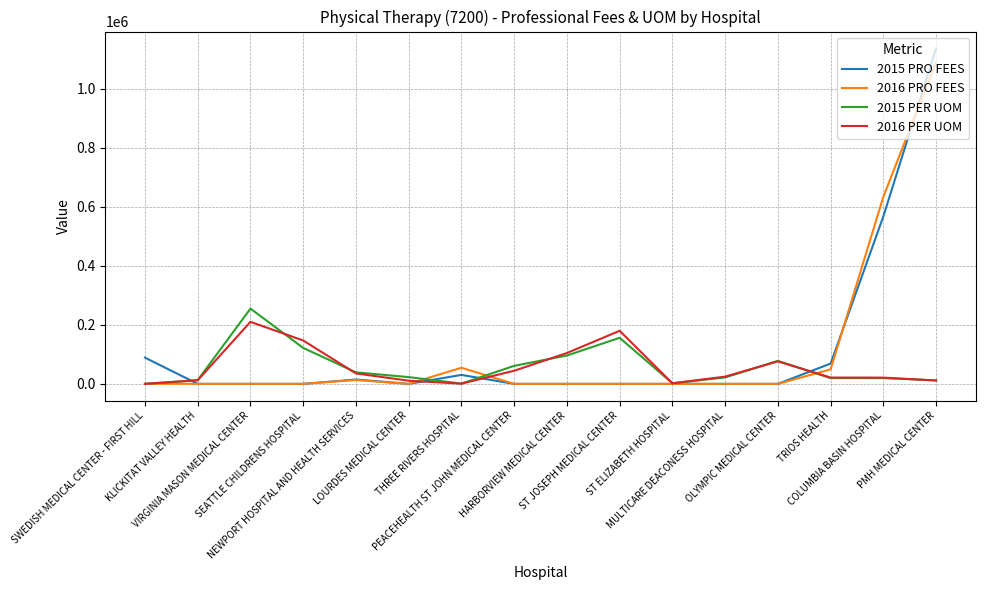

What is the greatest value displayed?

1137611